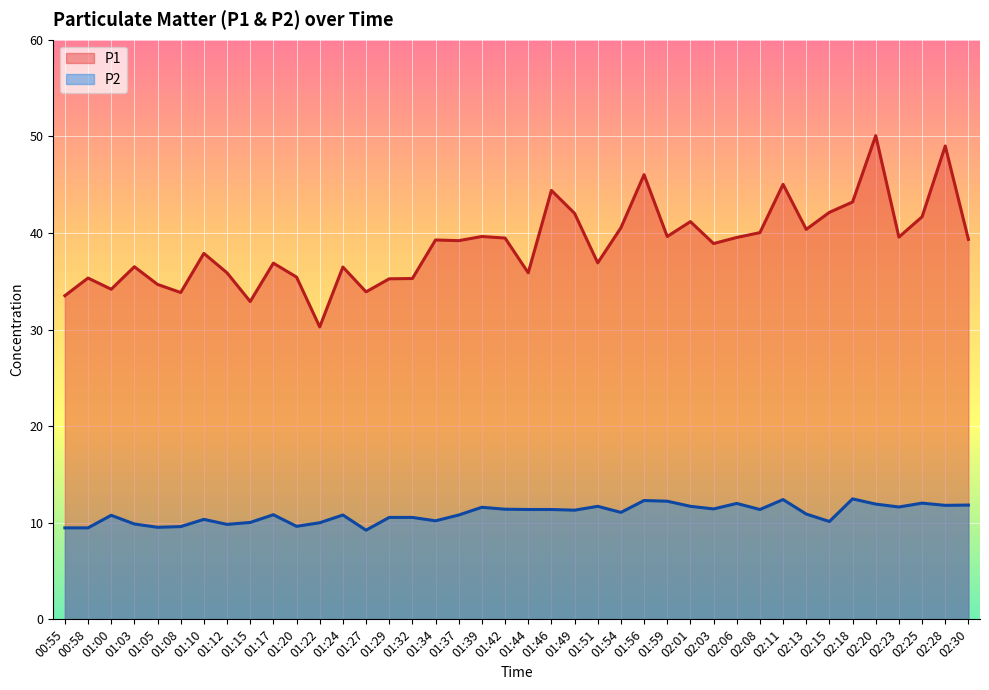

Is it true that P1 equals 15.2 at 01:59?

False